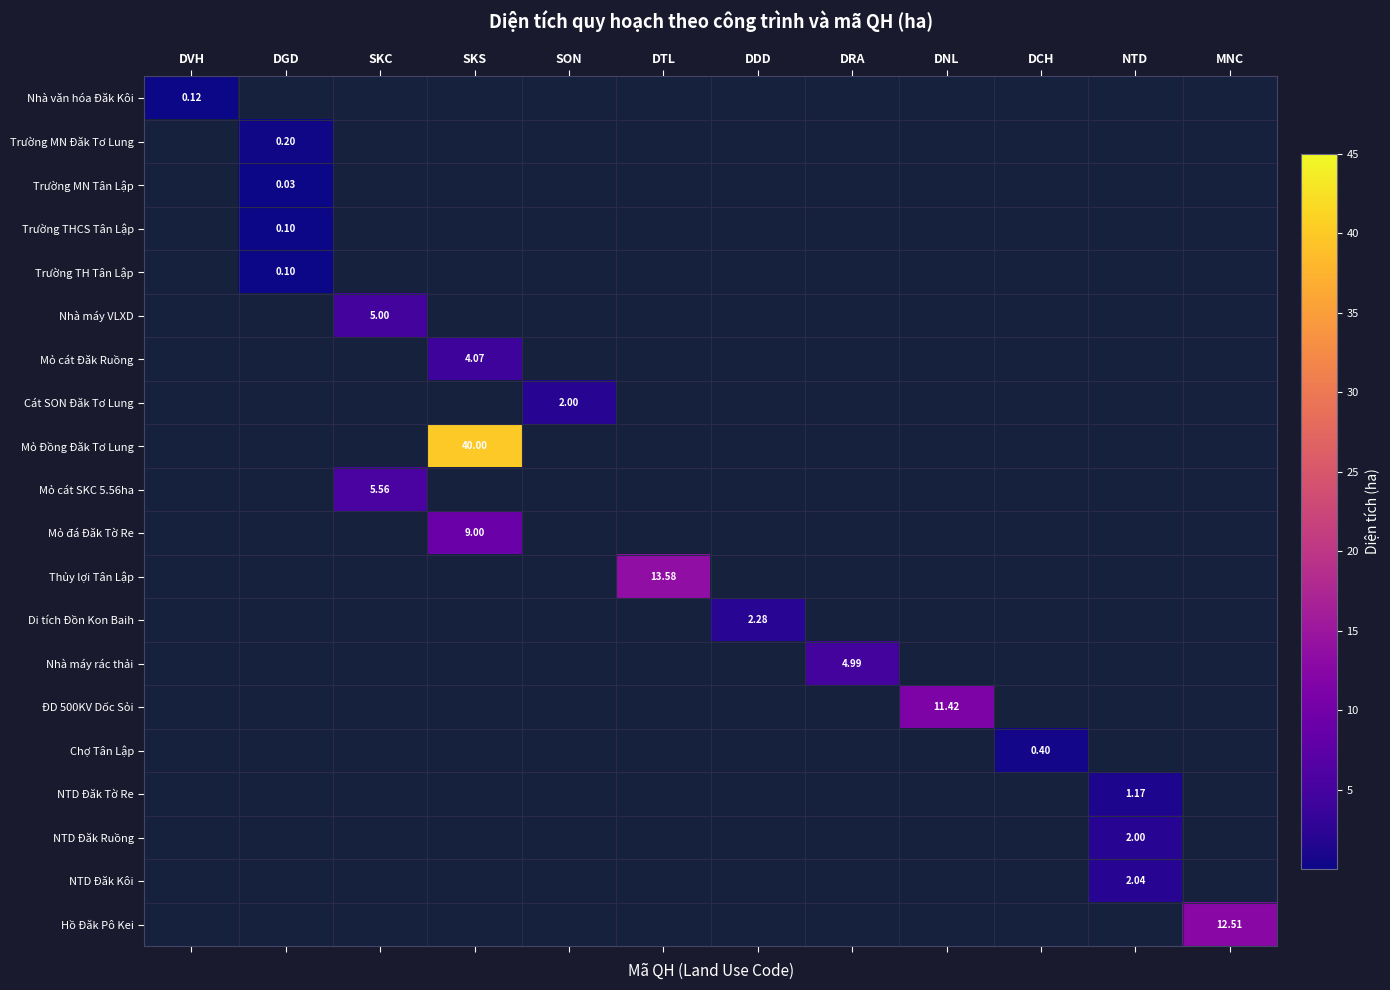

What is the sum of the NTD Đăk Ruồng values at DRA and NTD?

2.0